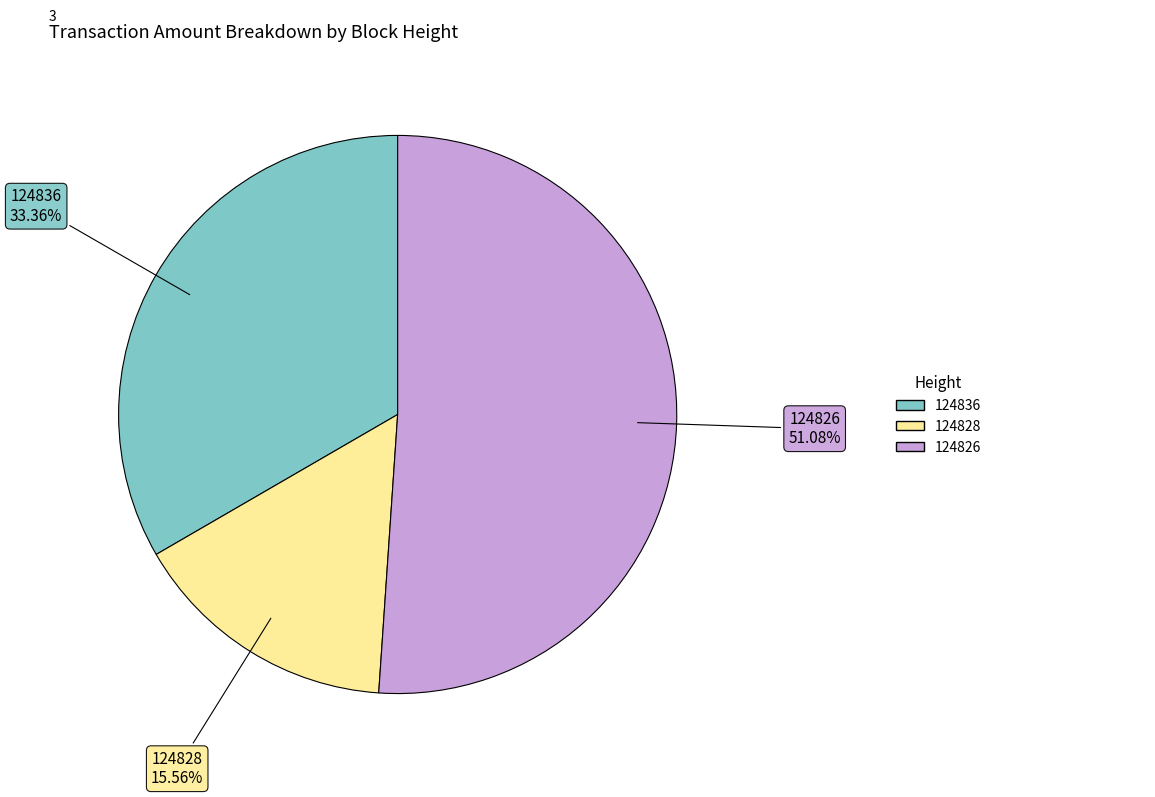

To the nearest percent, what is the average slice percentage?

33%